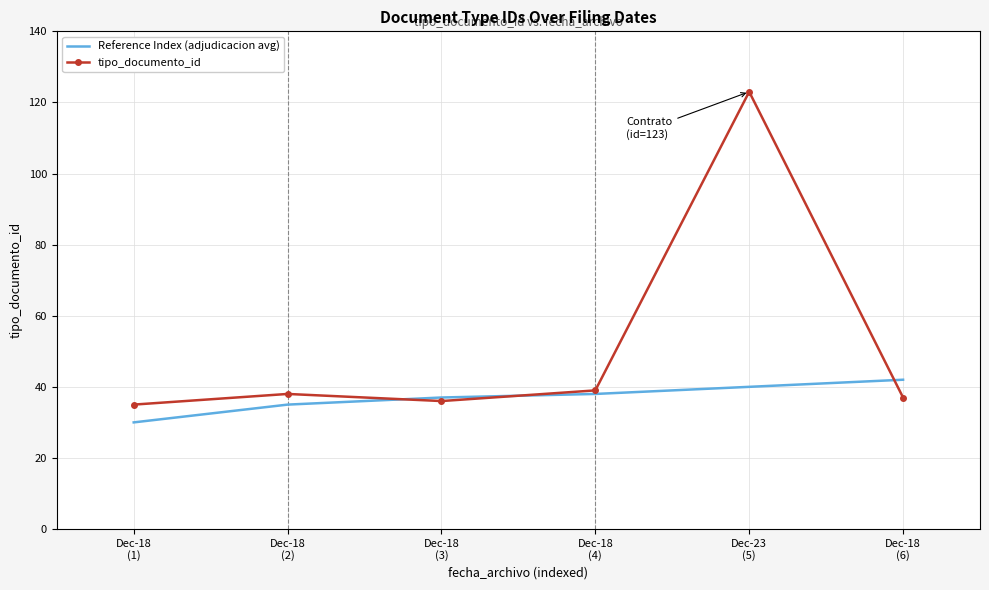

Rank the series by their maximum value, from lowest to highest.

Reference Index (adjudicacion avg), tipo_documento_id